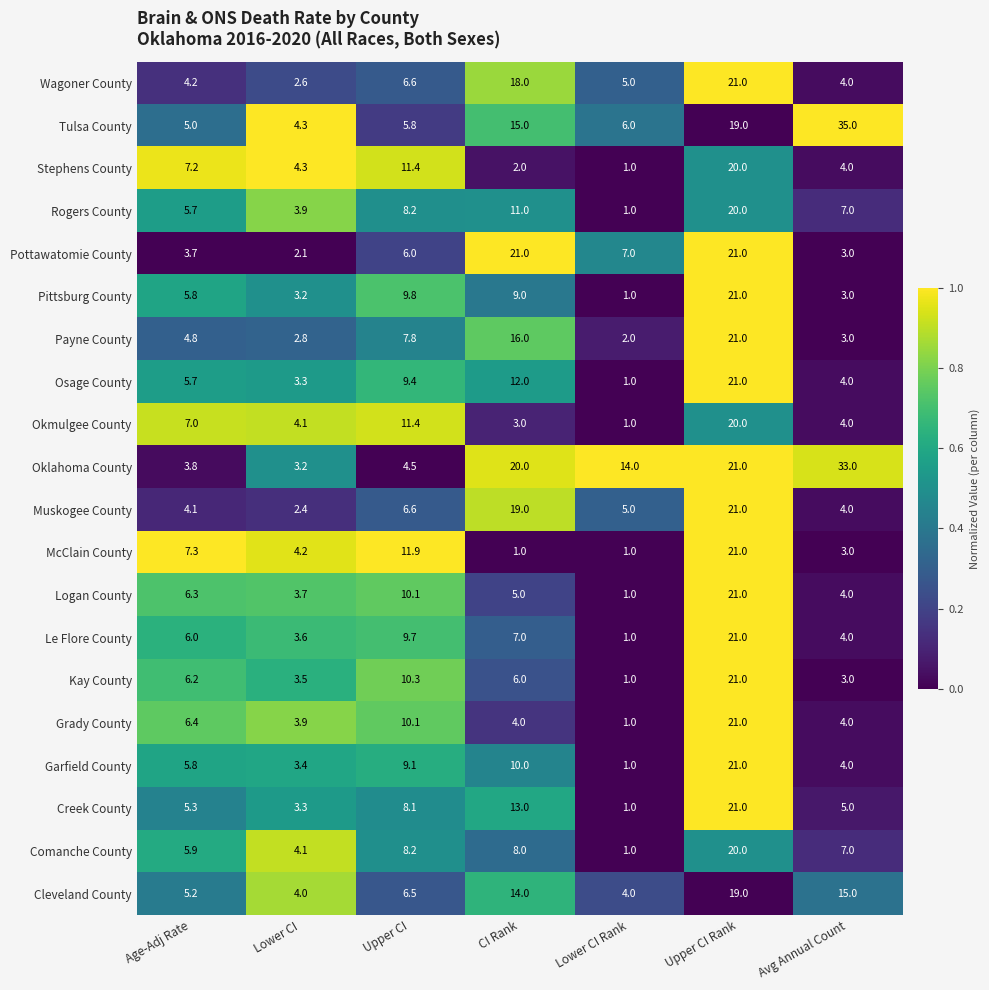

What is the total value across all series at CI Rank?

214.0